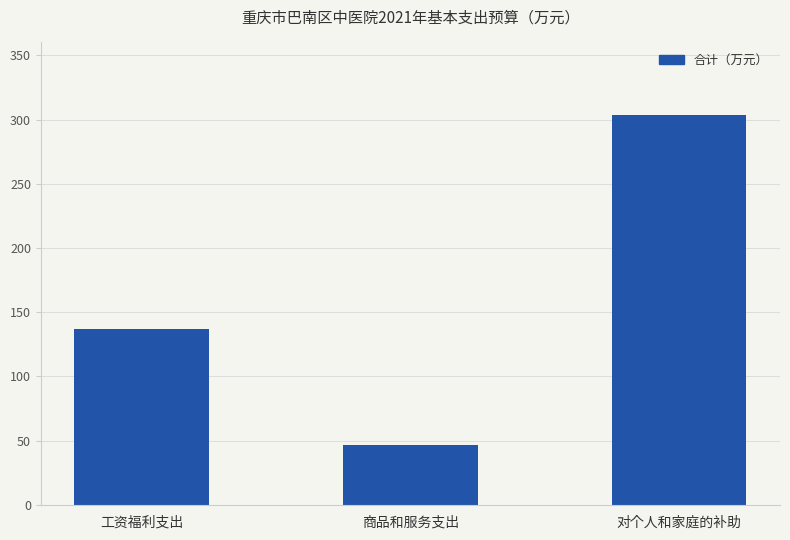

Count the number of data series in this chart.

1